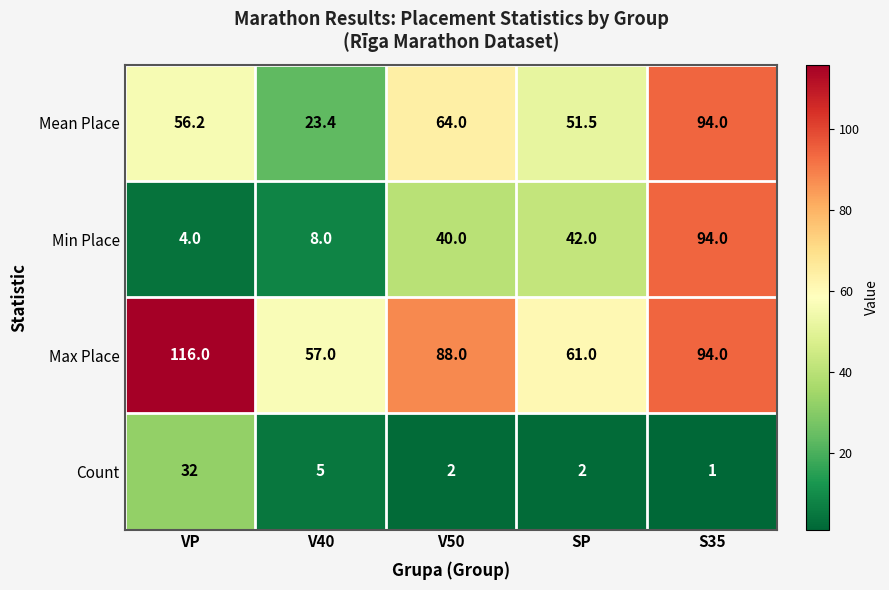

List the series in order of their overall mean, lowest first.

Count, Min Place, Mean Place, Max Place